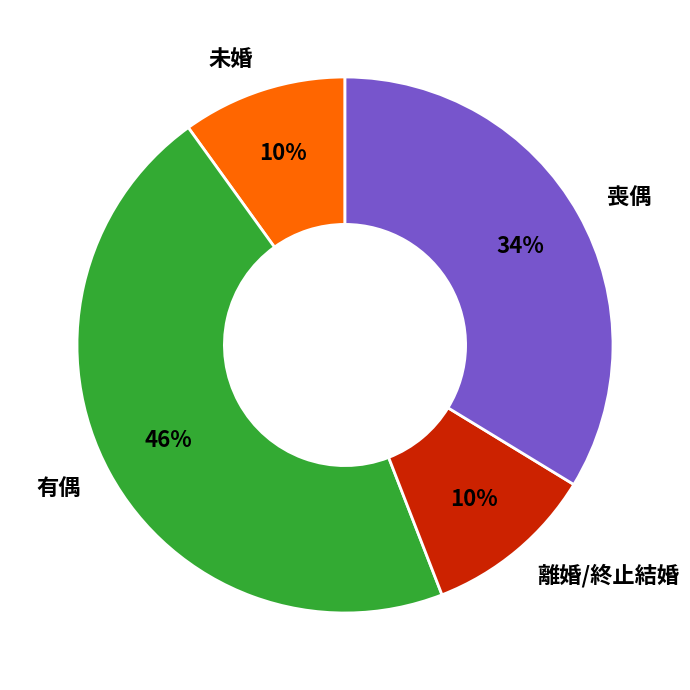

Do 未婚 and 有偶 together represent more than half of the pie?

Yes